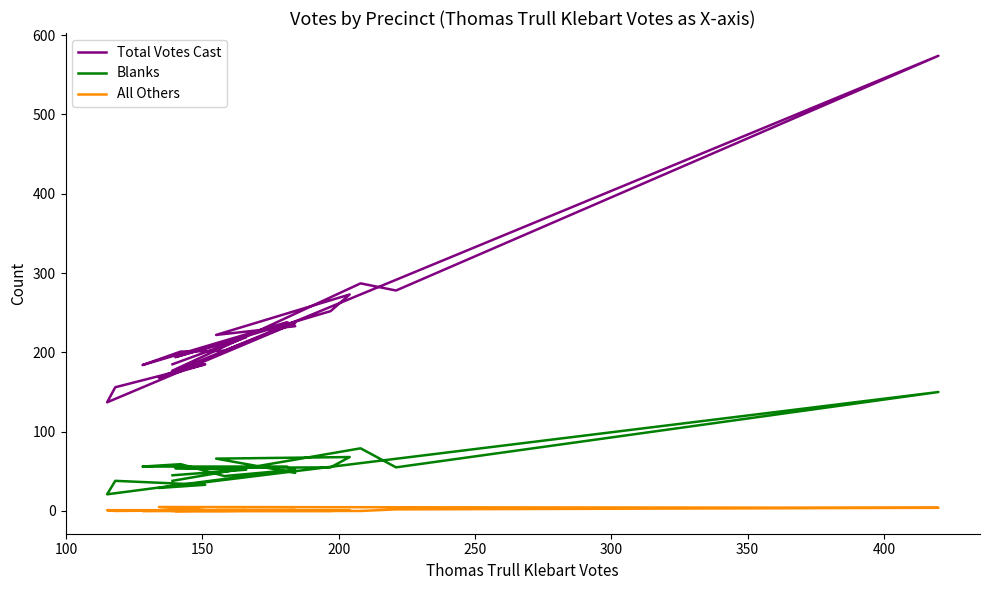

True or false: Blanks has more than 1 interior local peaks.

True